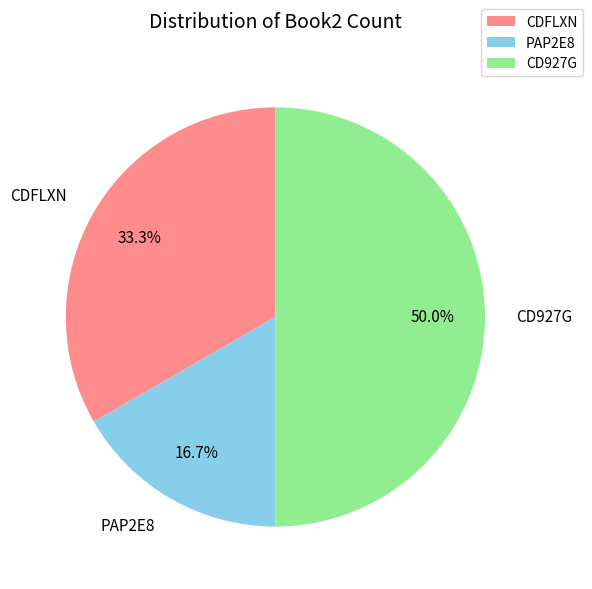

Is CDFLXN the majority of the pie?

No